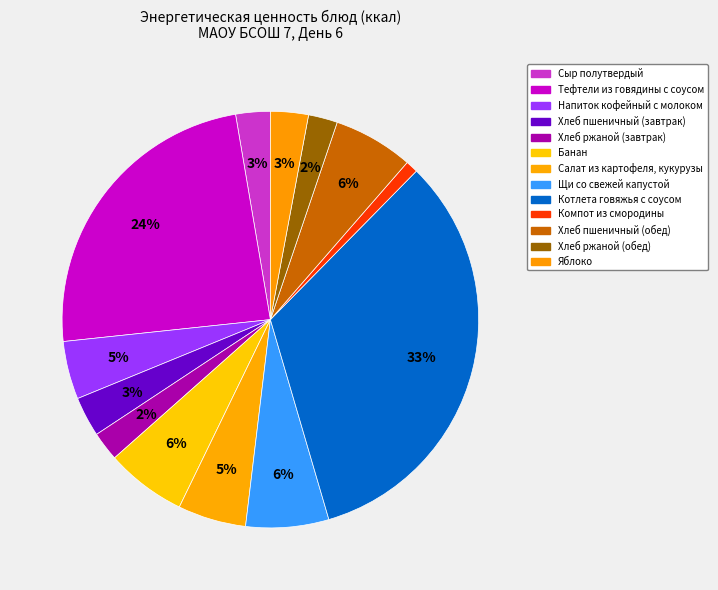

How many slices are in this pie chart?

13